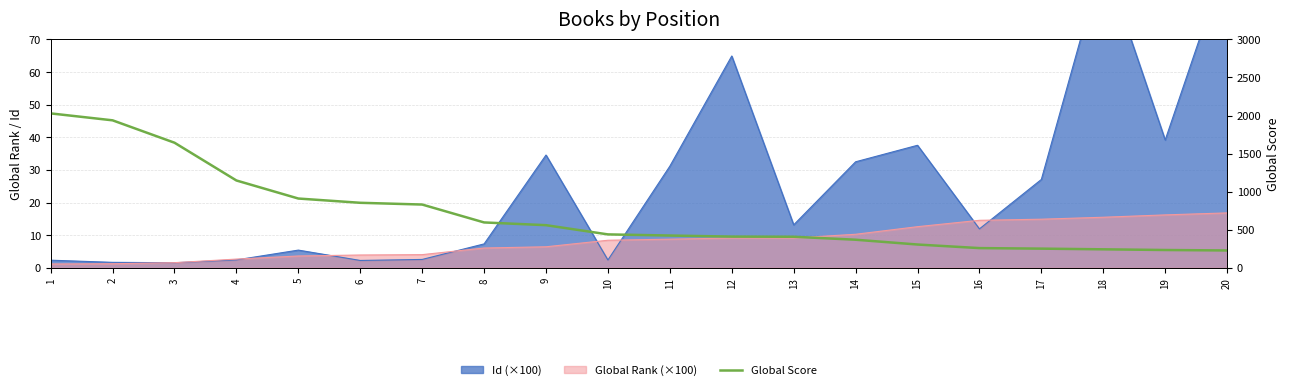

At which category does the chart reach its peak across all series?

1